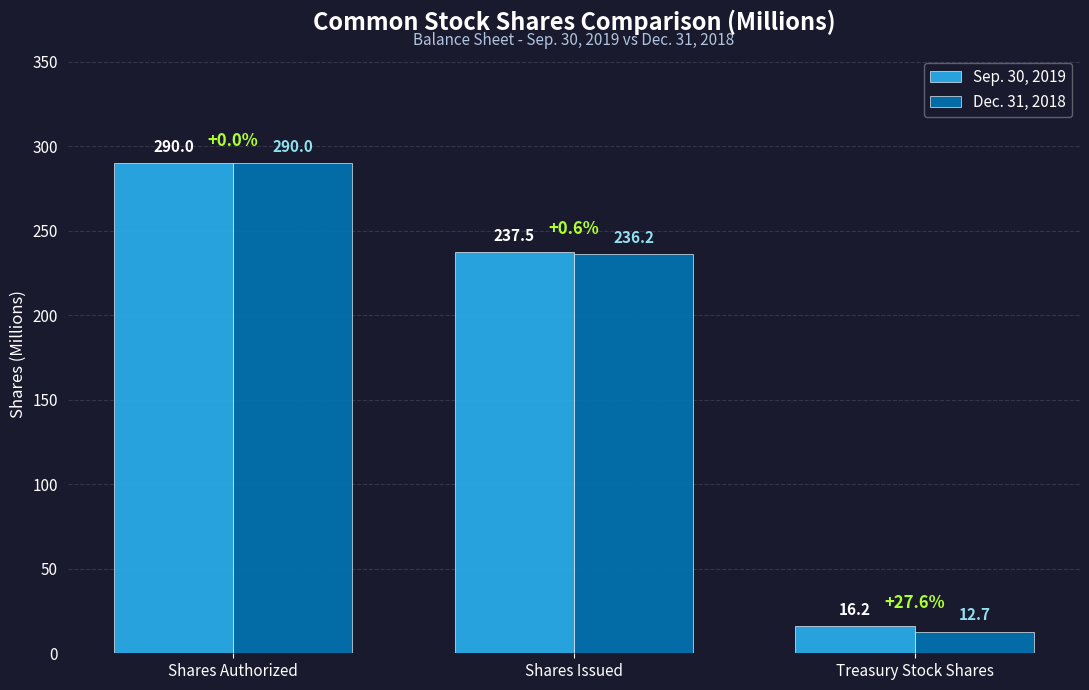

Is it true that Sep. 30, 2019 equals 237.5 at Shares Issued?

True